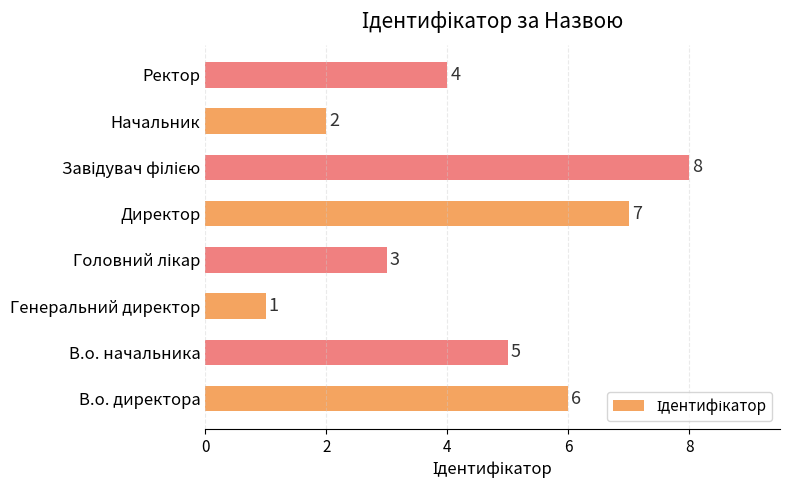

True or false: the data shows 4 at Директор.

False